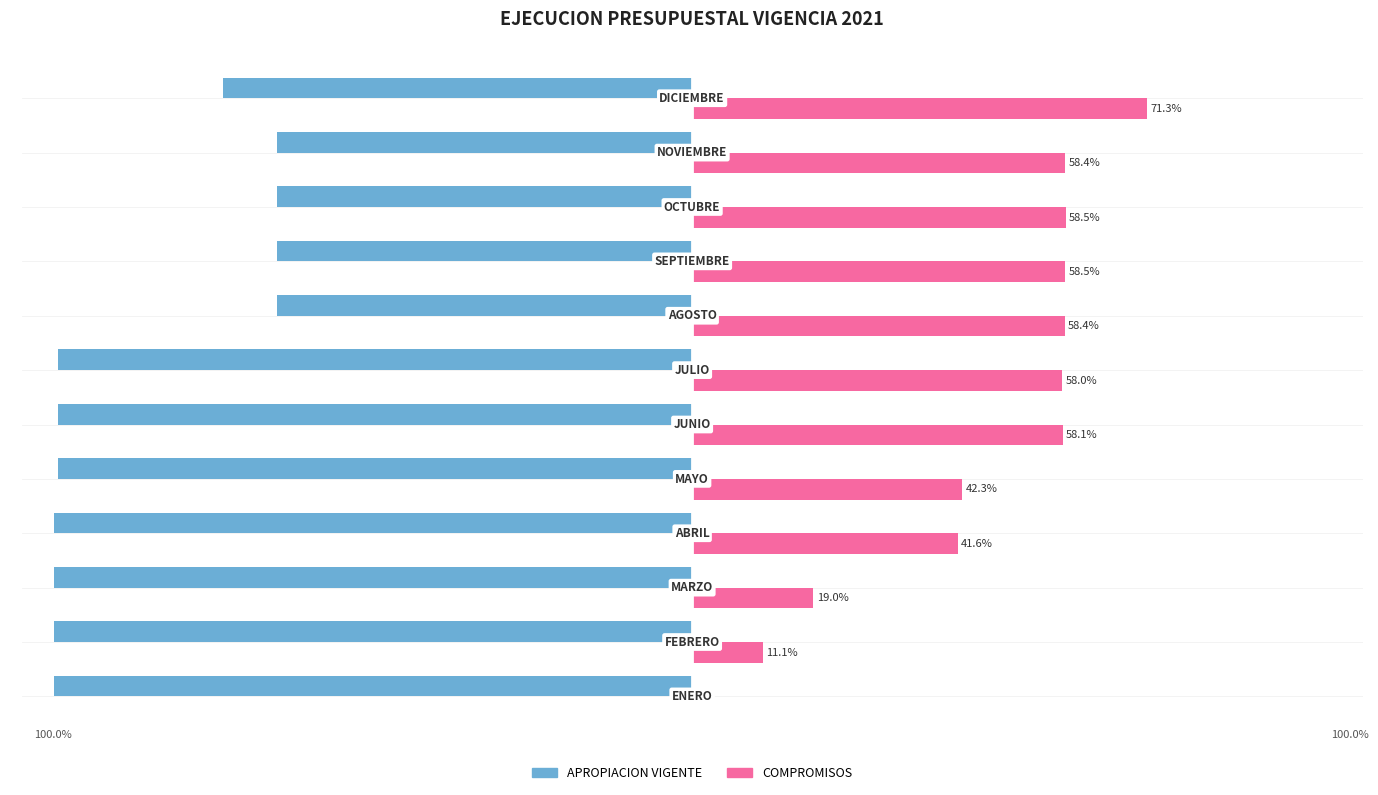

Which series has the largest range (max minus min)?

COMPROMISOS